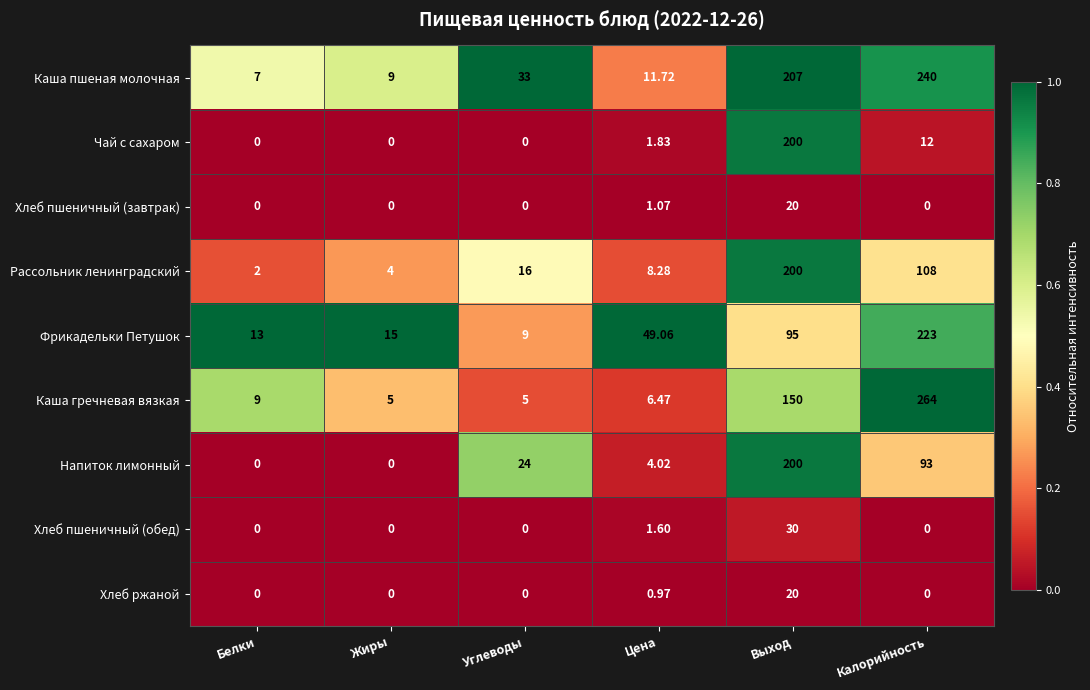

At Цена, list the series in order from largest to smallest.

Фрикадельки Петушок, Каша пшеная молочная, Рассольник ленинградский, Каша гречневая вязкая, Напиток лимонный, Чай с сахаром, Хлеб пшеничный (обед), Хлеб пшеничный (завтрак), Хлеб ржаной